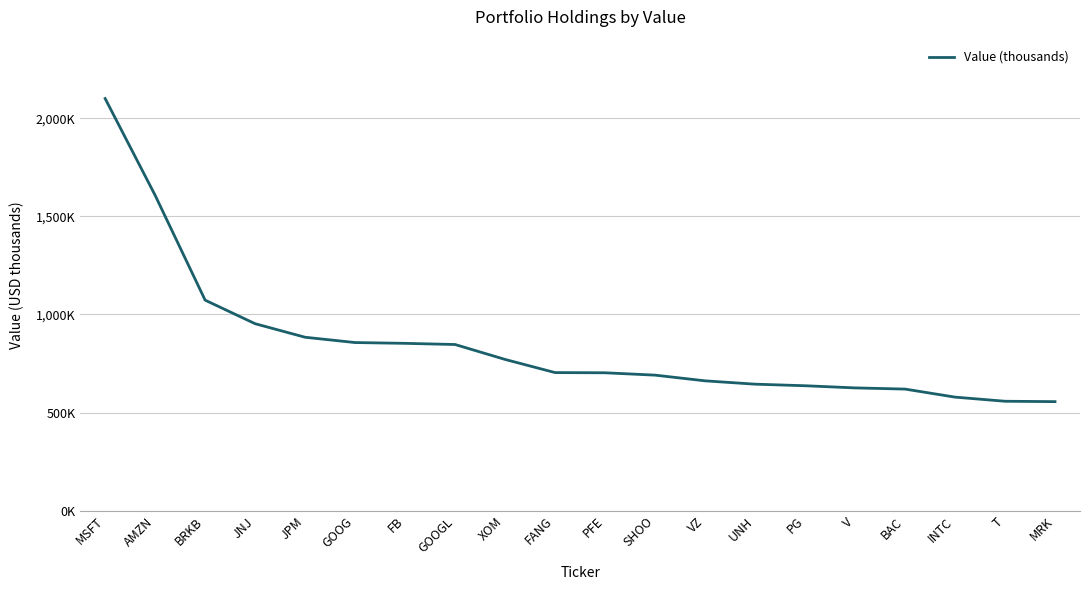

Between XOM and FANG, which is larger?

XOM